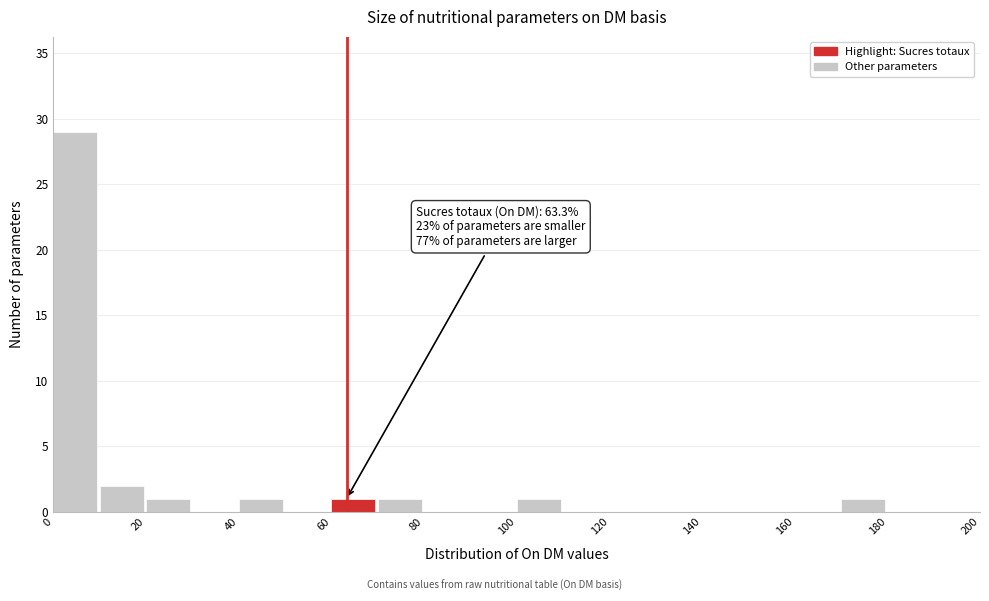

Over which range of the x-axis is the bar tallest?

0 to 10